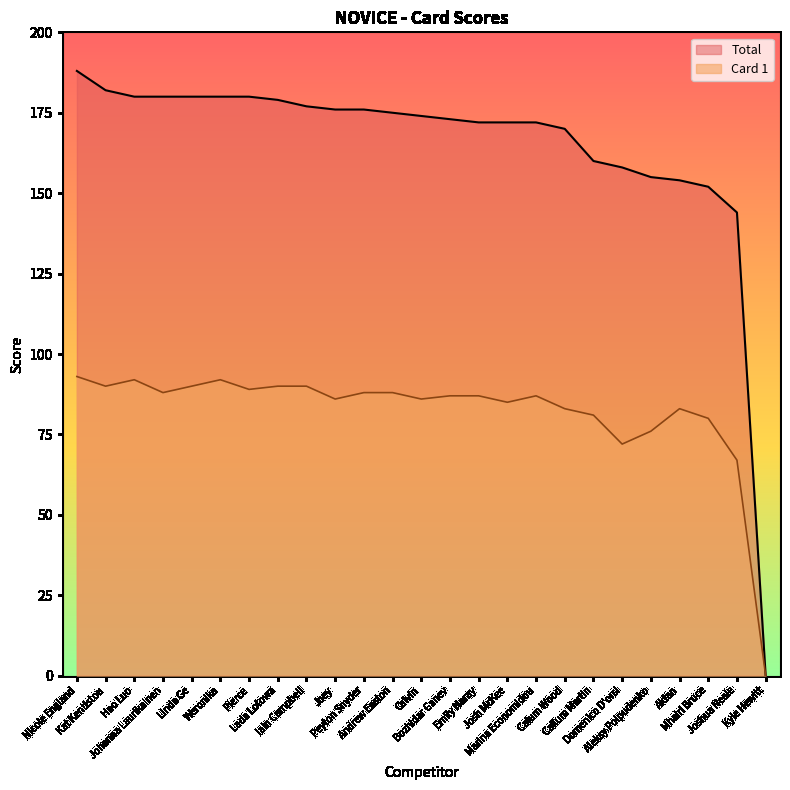

How many lines are shown in the chart?

2